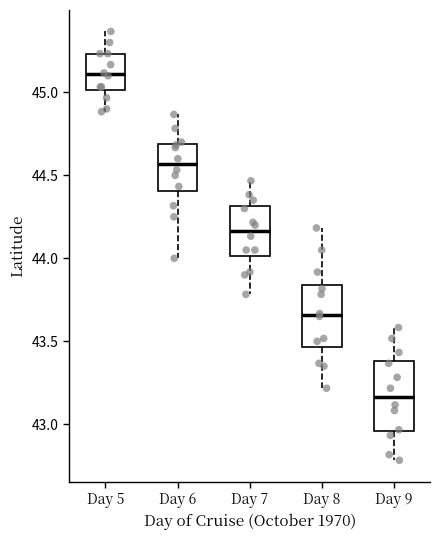

Where is the upper edge of the box for Day 6 on the y-axis? The values are not printed on the chart, so give them approximately, as read against the axis.

44.70